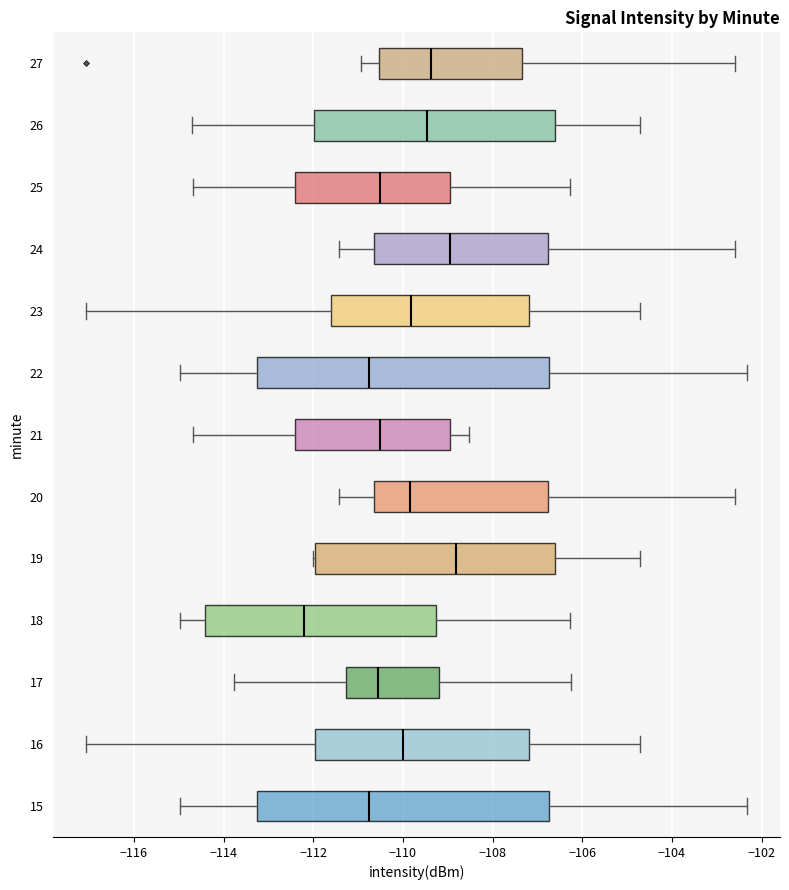

Reading bottom to top, read every box against the x-axis: the position of its median line, the range the box covers, and the ends of its whiskers. The values are not printed on the chart, so give them approximately, as read against the axis.

15: median -110.8, box -113.2 to -106.8, whiskers -115.0 to -102.4
16: median -110.0, box -112.0 to -107.2, whiskers -117.0 to -104.8
17: median -110.6, box -111.2 to -109.2, whiskers -113.8 to -106.2
18: median -112.2, box -114.4 to -109.2, whiskers -115.0 to -106.2
19: median -108.8, box -112.0 to -106.6, whiskers -112.0 to -104.8
20: median -109.8, box -110.6 to -106.8, whiskers -111.4 to -102.6
21: median -110.6, box -112.4 to -109.0, whiskers -114.6 to -108.6
22: median -110.8, box -113.2 to -106.8, whiskers -115.0 to -102.4
23: median -109.8, box -111.6 to -107.2, whiskers -117.0 to -104.8
24: median -109.0, box -110.6 to -106.8, whiskers -111.4 to -102.6
25: median -110.6, box -112.4 to -109.0, whiskers -114.6 to -106.2
26: median -109.4, box -112.0 to -106.6, whiskers -114.6 to -104.8
27: median -109.4, box -110.6 to -107.4, whiskers -111.0 to -102.6